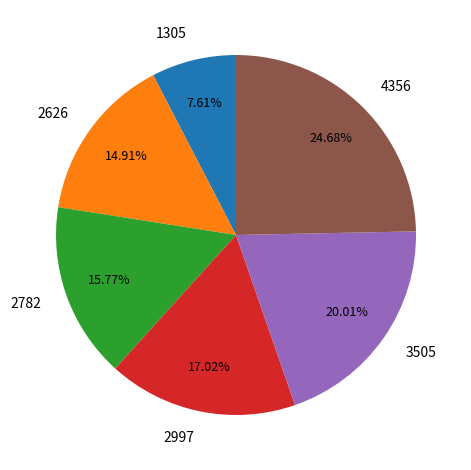

Combined, what portion of the pie is 2782 and 2626?

30.7%